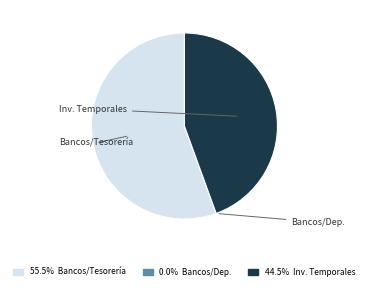

Is there a majority slice in this chart?

Yes